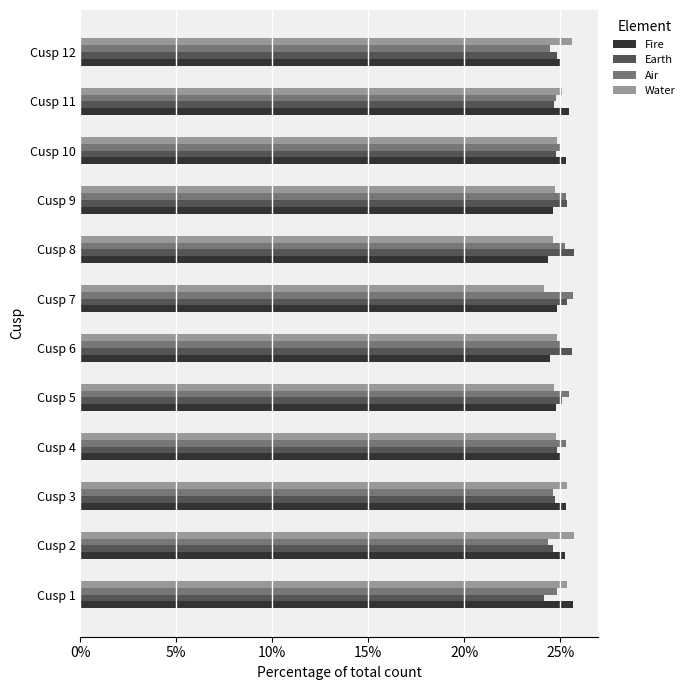

The value of Water at Cusp 8 is 24.6. True or false?

True